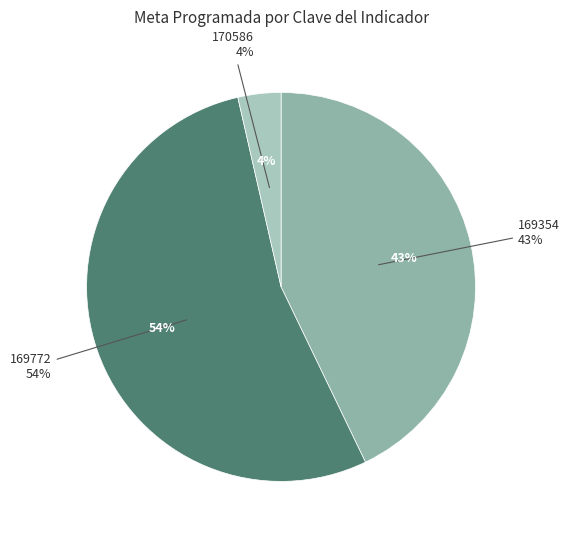

What percentage is NOT represented by 169354?

57.1%